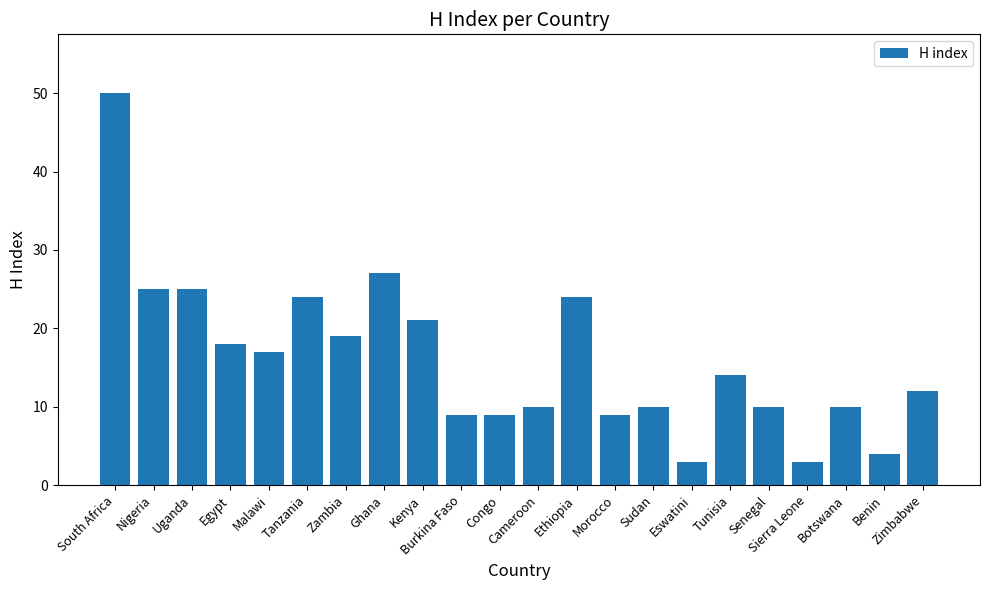

What is the value of the 6th bar from the left?

24